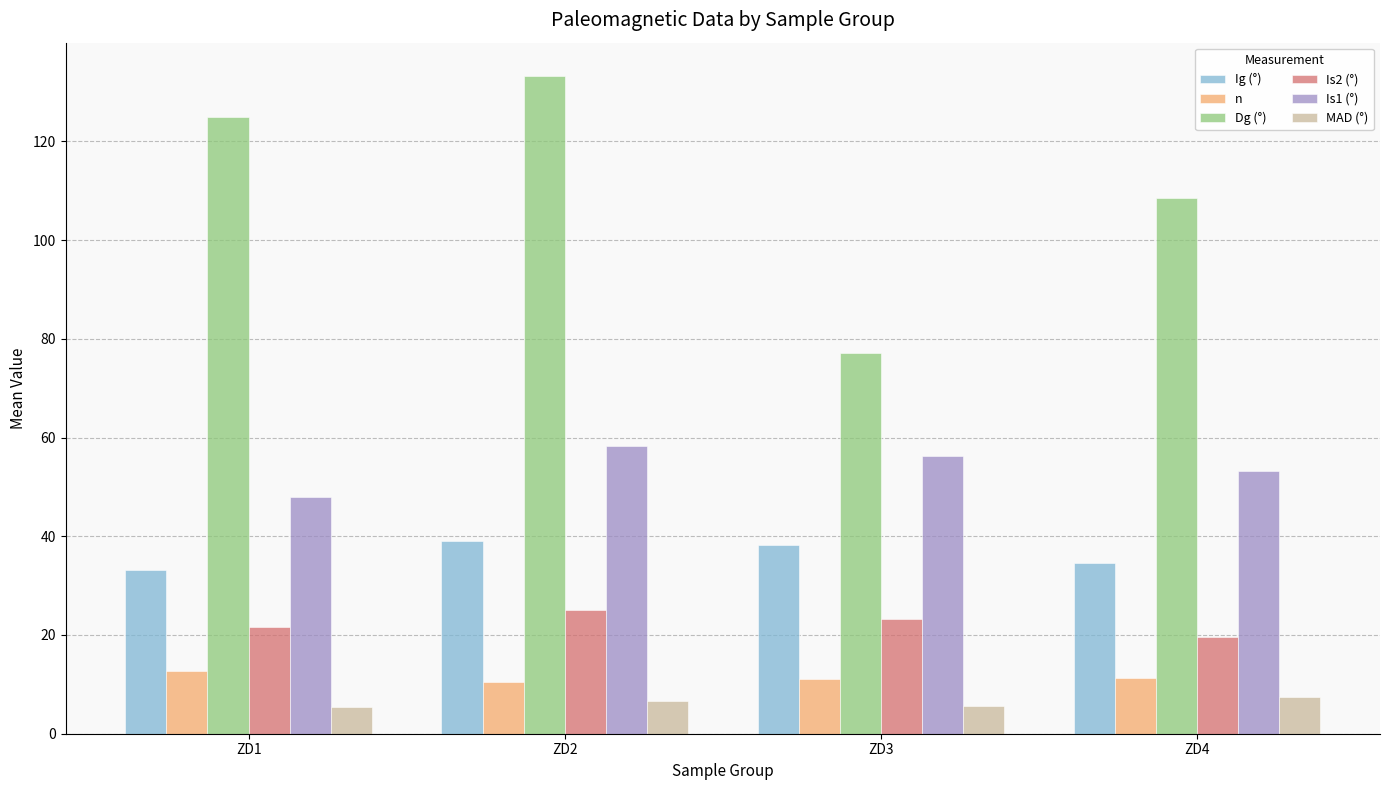

What is the difference between the second highest and second lowest values in the MAD (°) series?

1.1